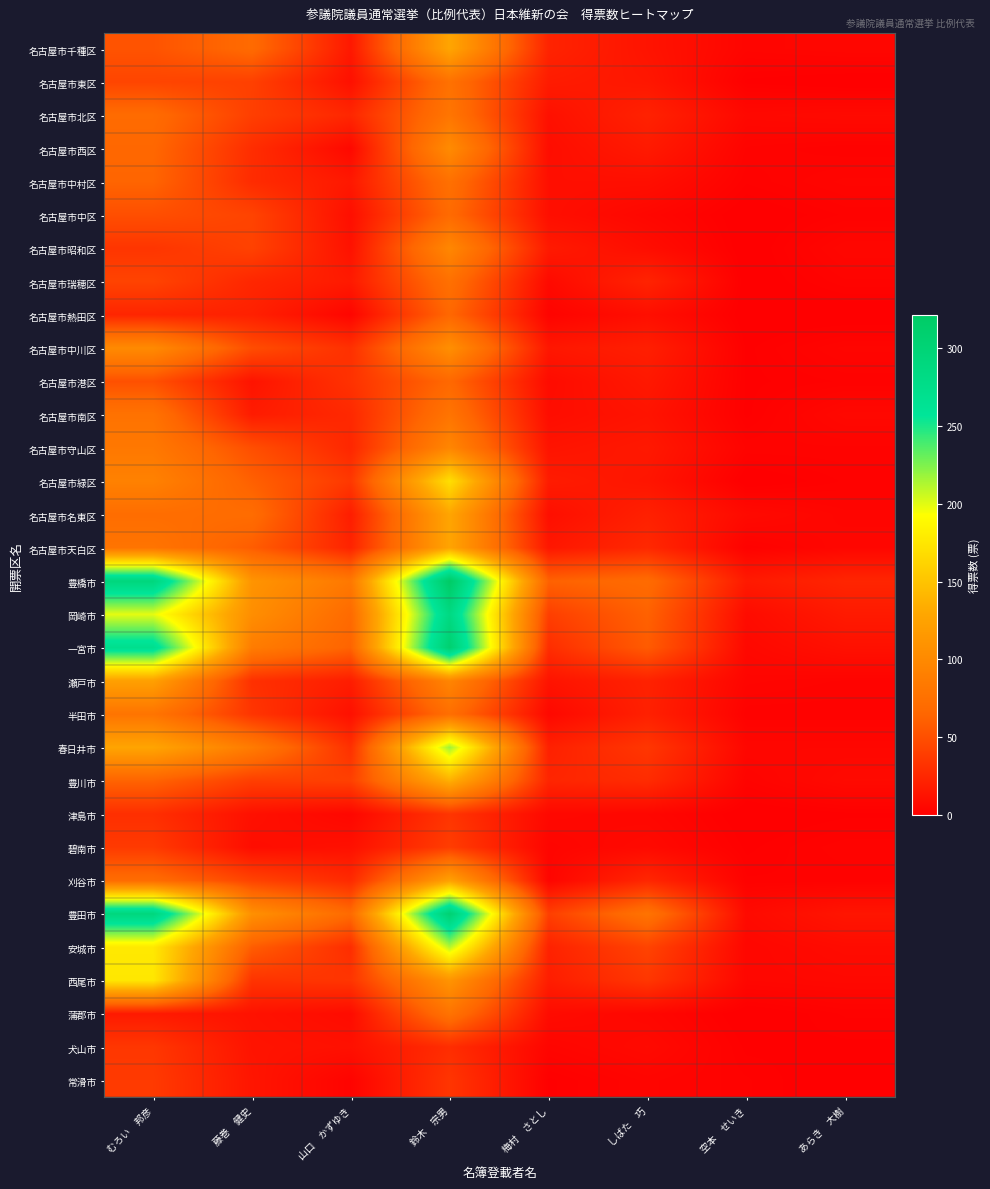

What is the difference between the highest and lowest values at しばた　巧?

74